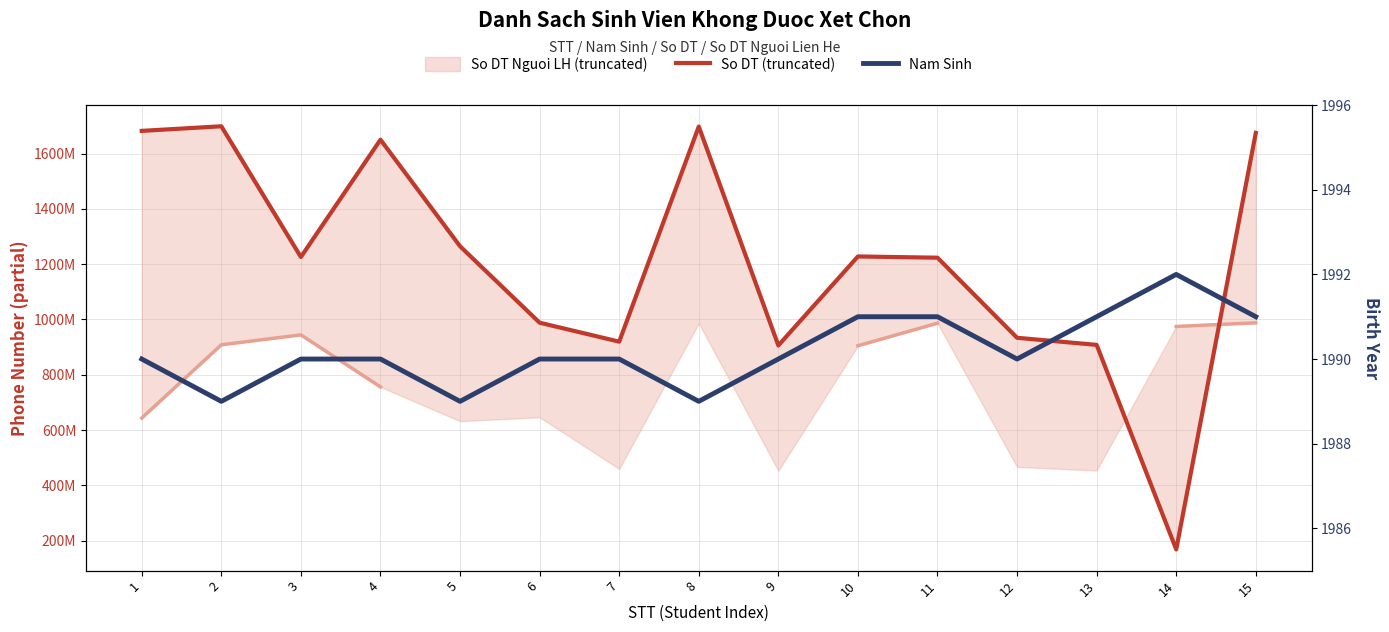

Where does the Nam Sinh series first go above 1990?

10